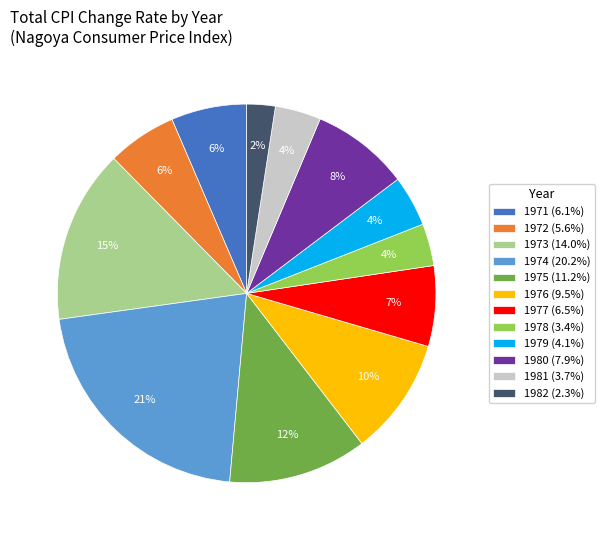

Between 1978 and 1976, which is larger?

1976